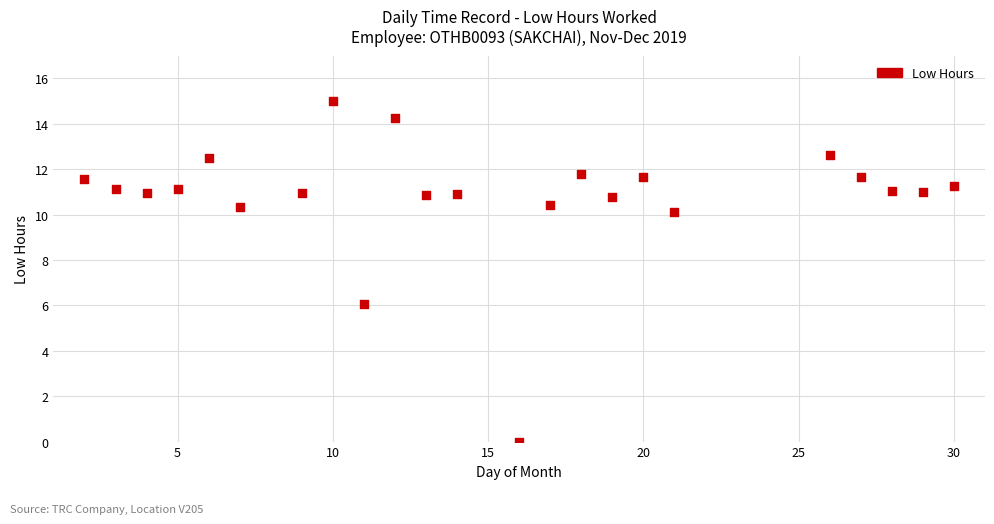

What Y value in the scatter plot is closest to 7?

6.1